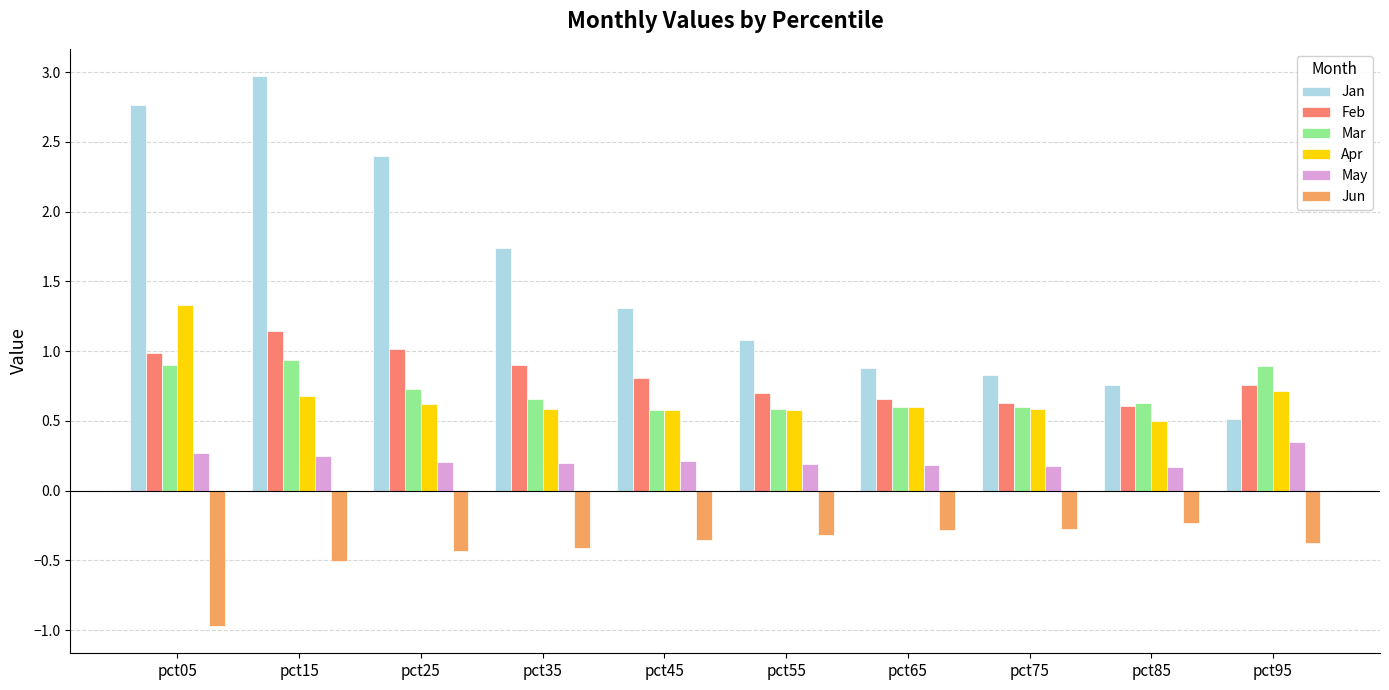

Where is Jun nearest to the value 0?

pct85